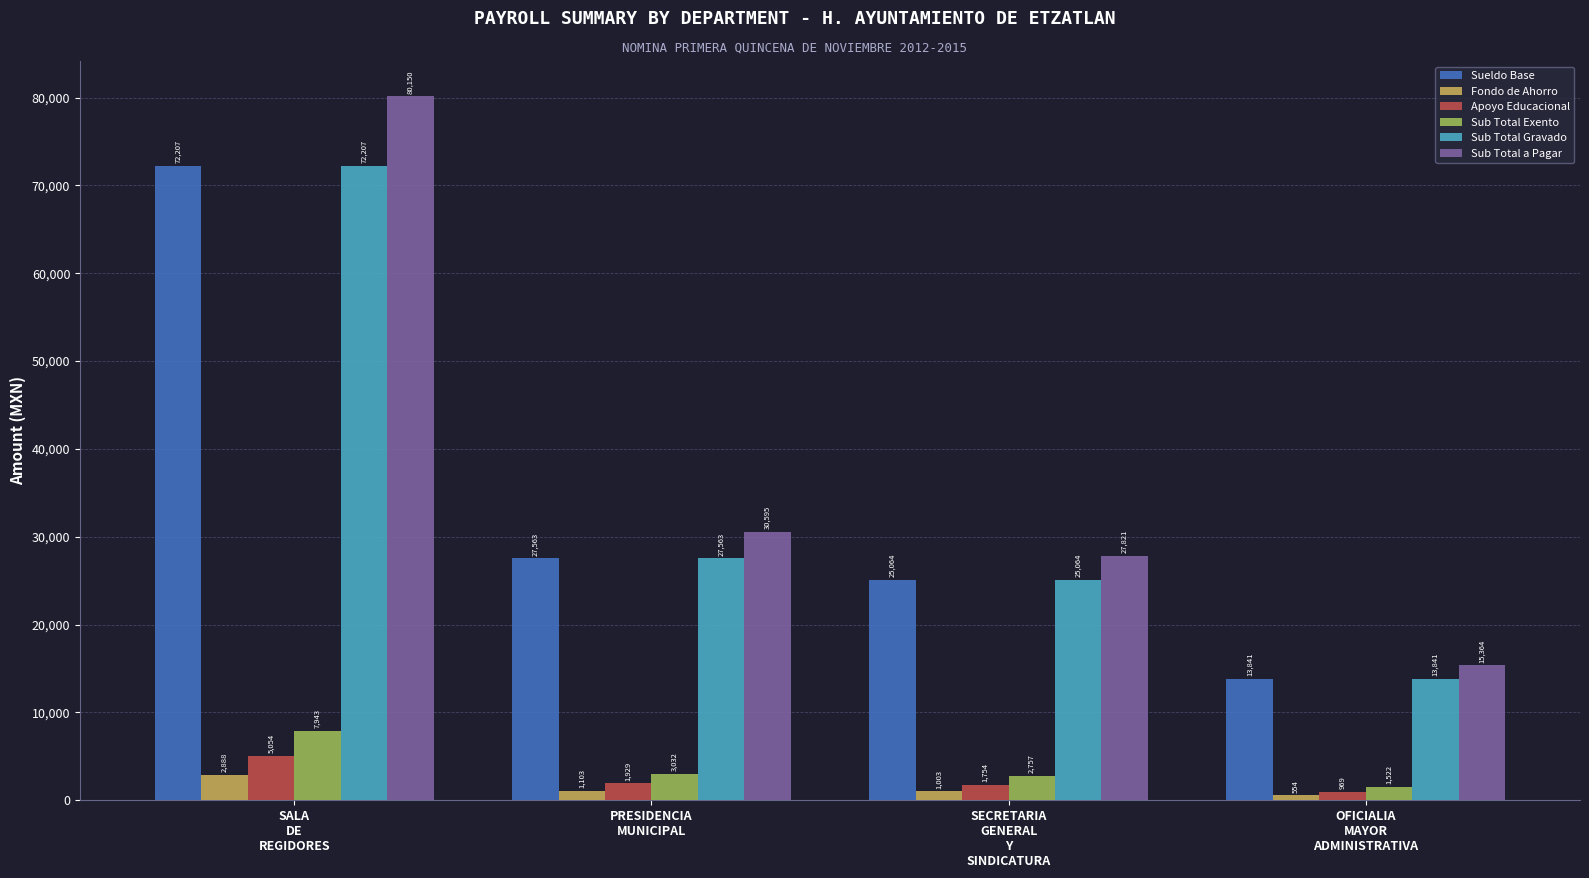

What is the label of the 1st bar from the left?

SALA
DE
REGIDORES